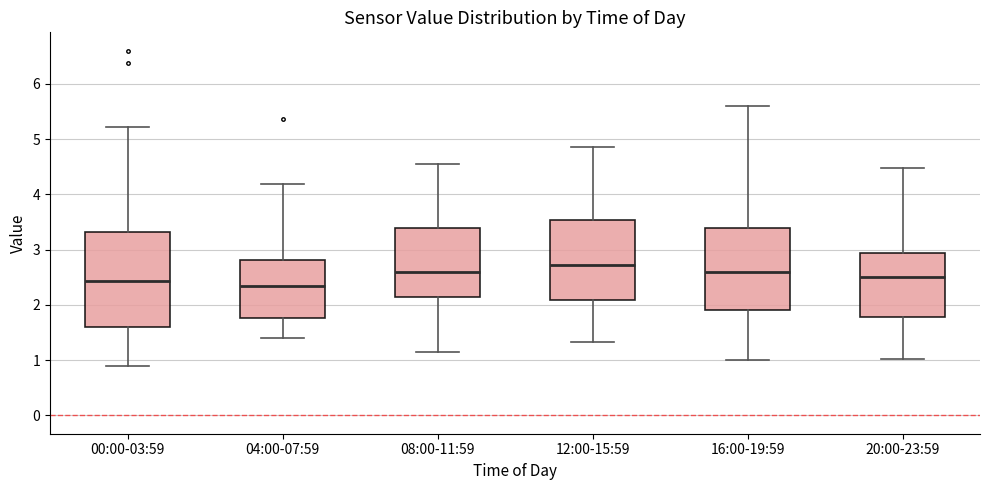

Where does the upper whisker of the box for 00:00-03:59 end on the y-axis? The values are not printed on the chart, so give them approximately, as read against the axis.

5.2